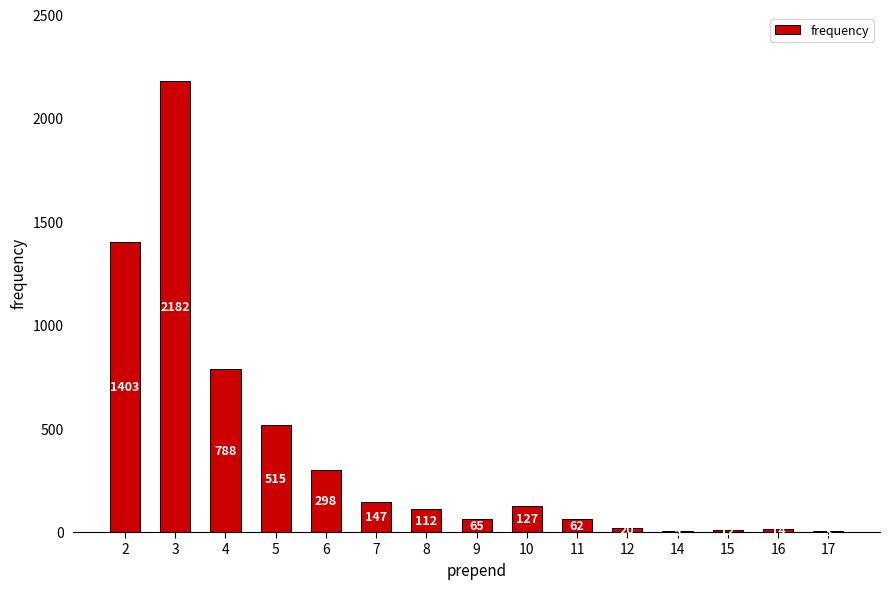

How many distinct data groups are displayed?

1